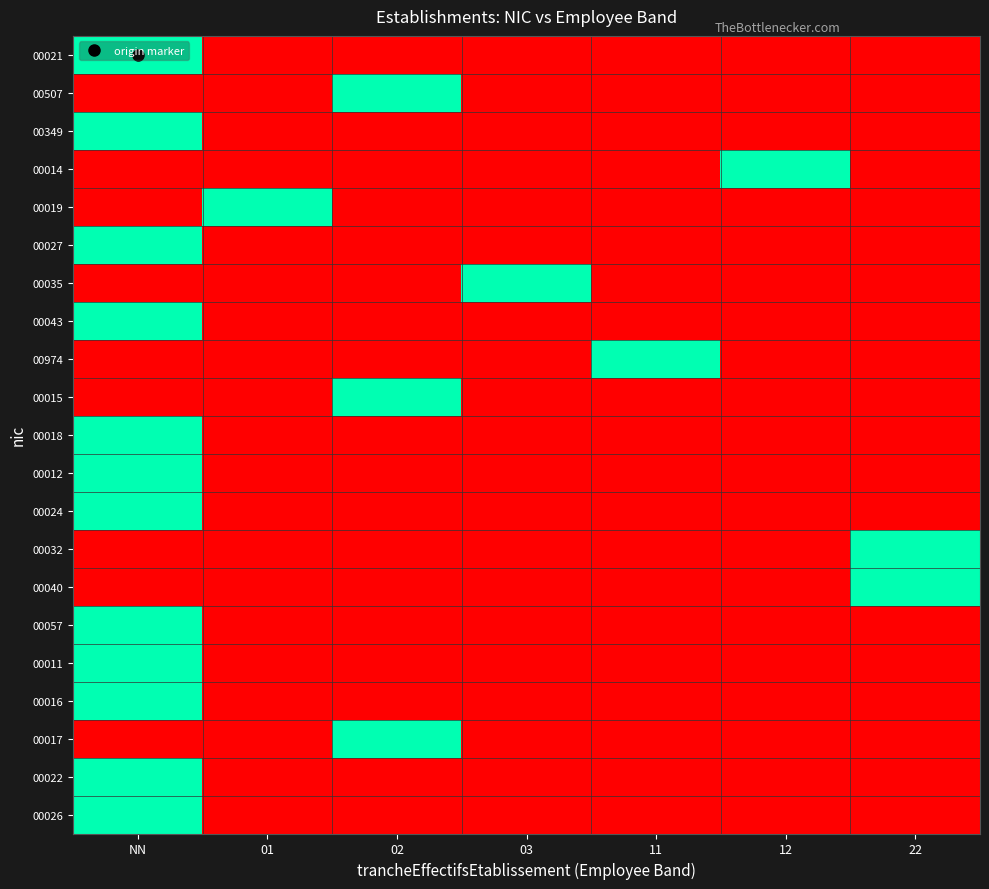

Between 03 and 11, which is larger?

03